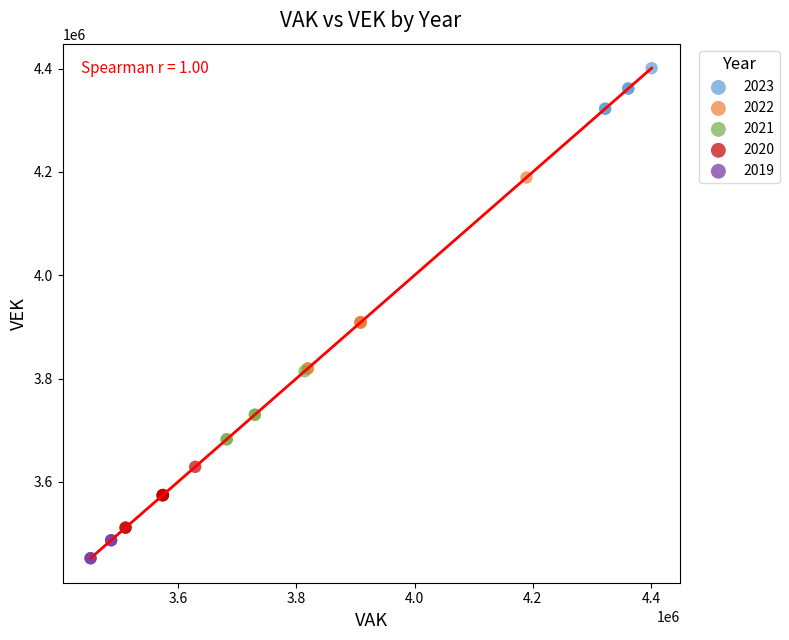

Which series has the largest Y range (max minus min)?

2022